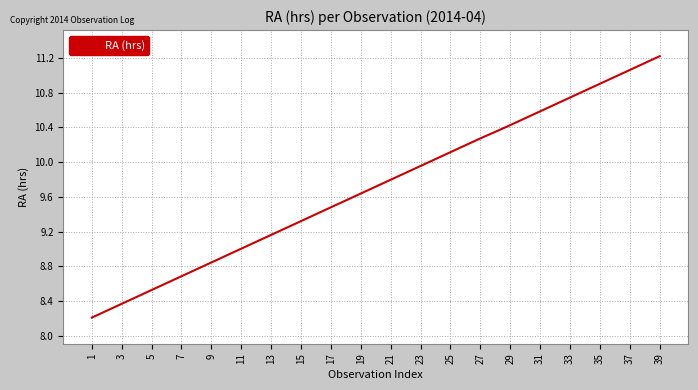

What is the difference between the maximum and minimum values?

3.0